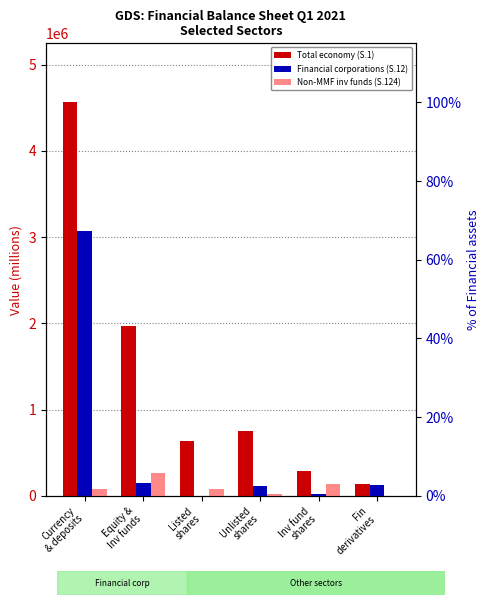

What is the sum of all Financial corporations (S.12) values?

3484056